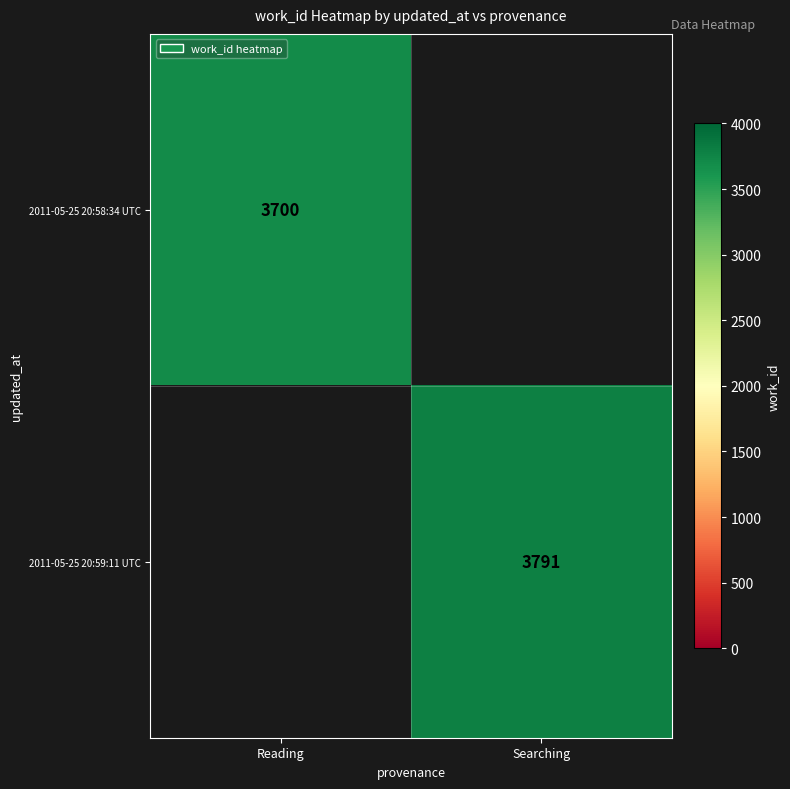

True or false: 2011-05-25 20:58:34 UTC has a value of 3700 at Reading.

True